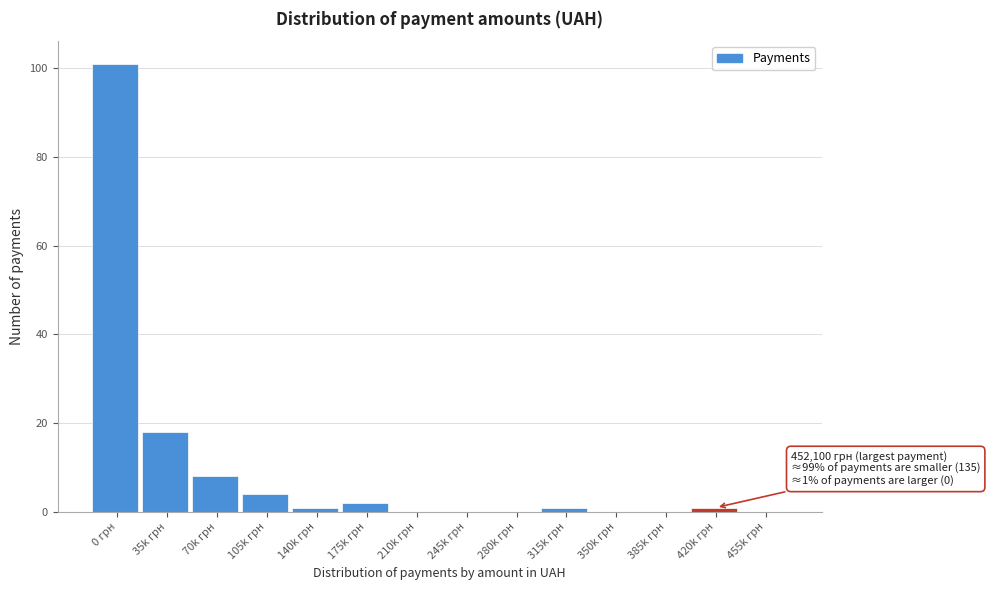

Reading left to right, list all the values displayed in this chart.

0 грн=101	35k грн=18	70k грн=8	105k грн=4	140k грн=1	175k грн=2	210k грн=0	245k грн=0	280k грн=0	315k грн=1	350k грн=0	385k грн=0	420k грн=1	455k грн=0